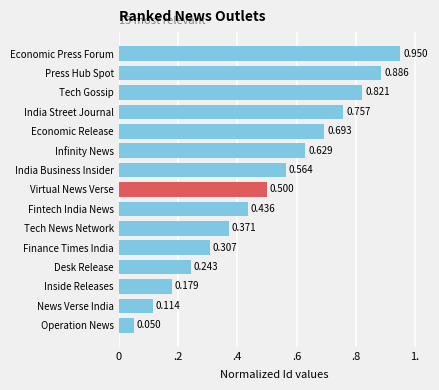

List the labels in order of value, largest first.

Economic Press Forum, Press Hub Spot, Tech Gossip, India Street Journal, Economic Release, Infinity News, India Business Insider, Virtual News Verse, Fintech India News, Tech News Network, Finance Times India, Desk Release, Inside Releases, News Verse India, Operation News